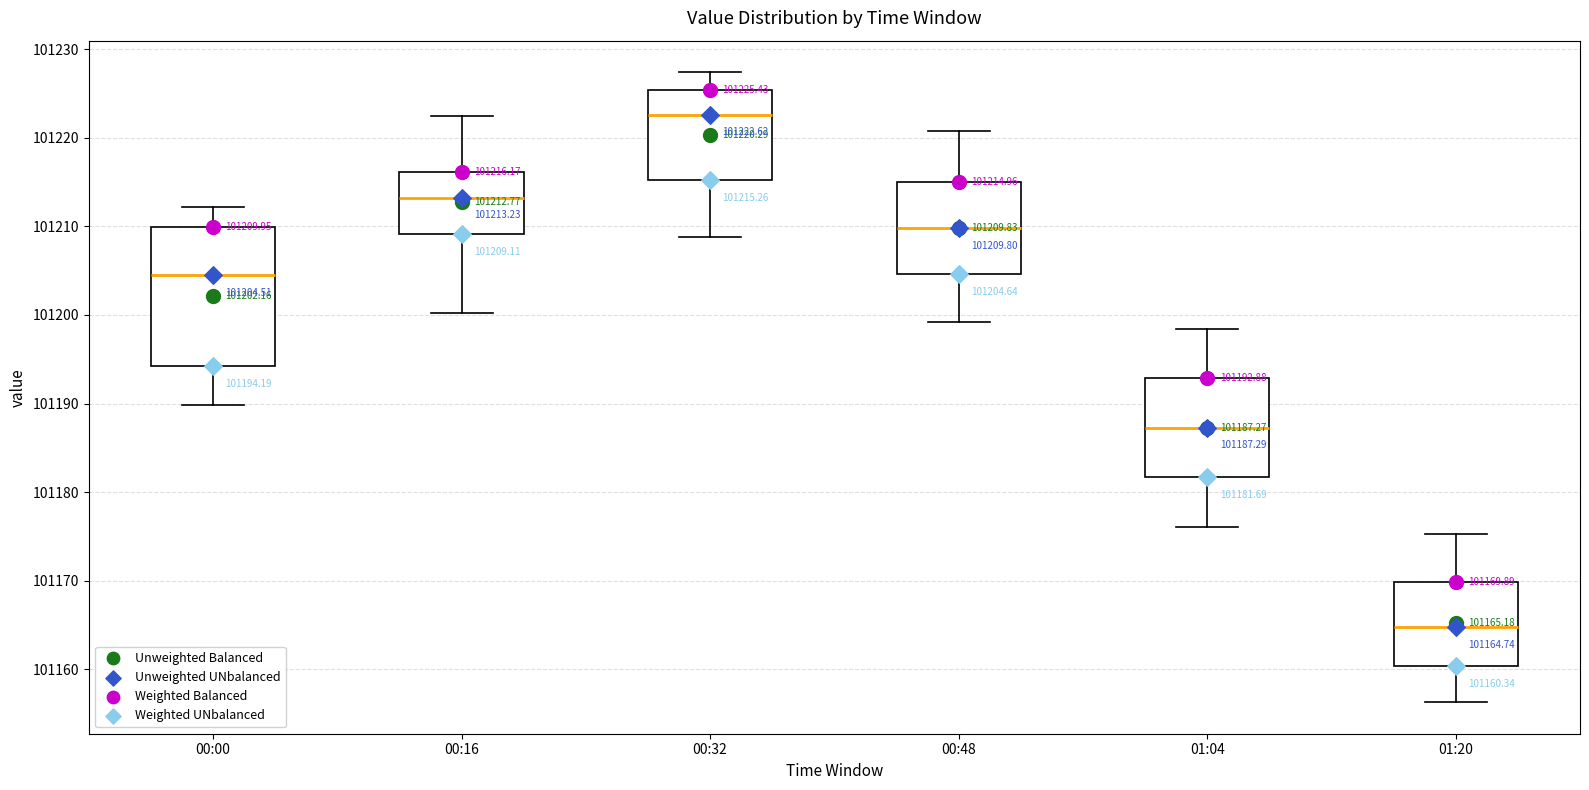

Which box is the tallest, from its lower edge to its upper edge?

00:00